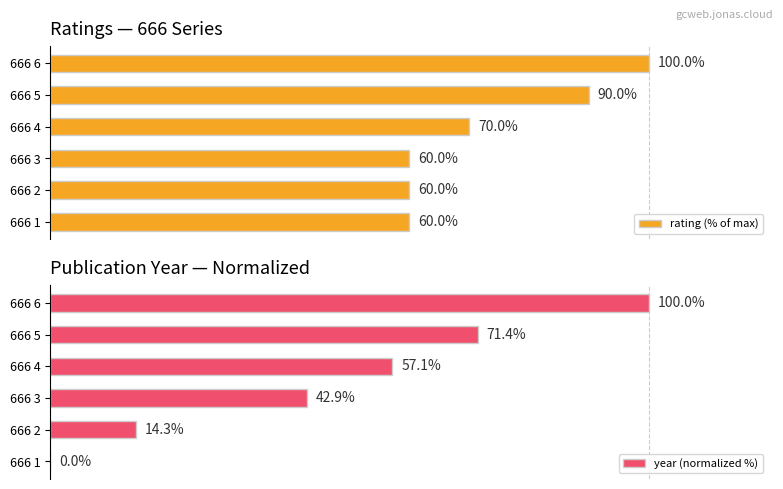

What is the lowest value of the rating (% of max) series?

60.0